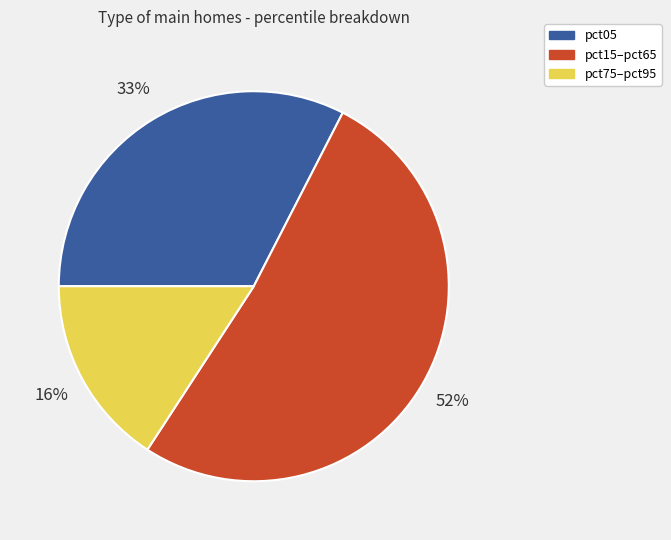

To the nearest percent, what percentage of the pie is pct05?

33%